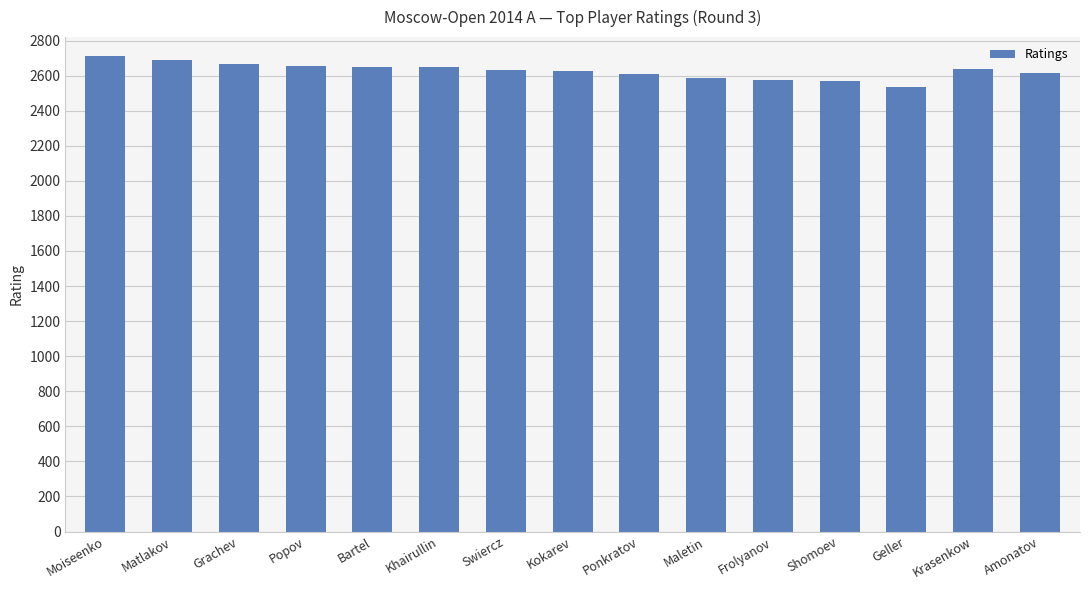

Approximately how many times larger is the value at Krasenkow compared to Bartel?

1.0